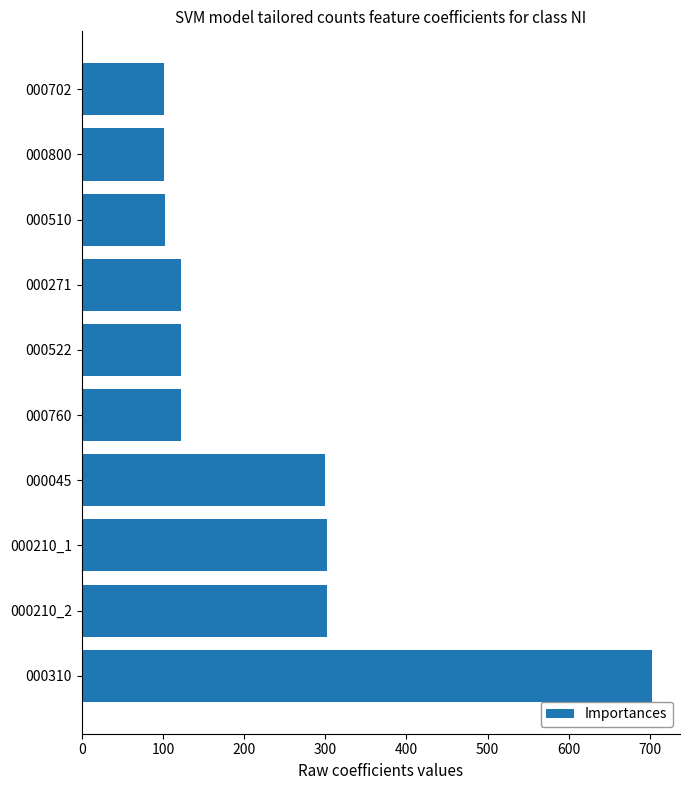

What is the ratio of the value at 000800 to the value at 000210_2?

0.3